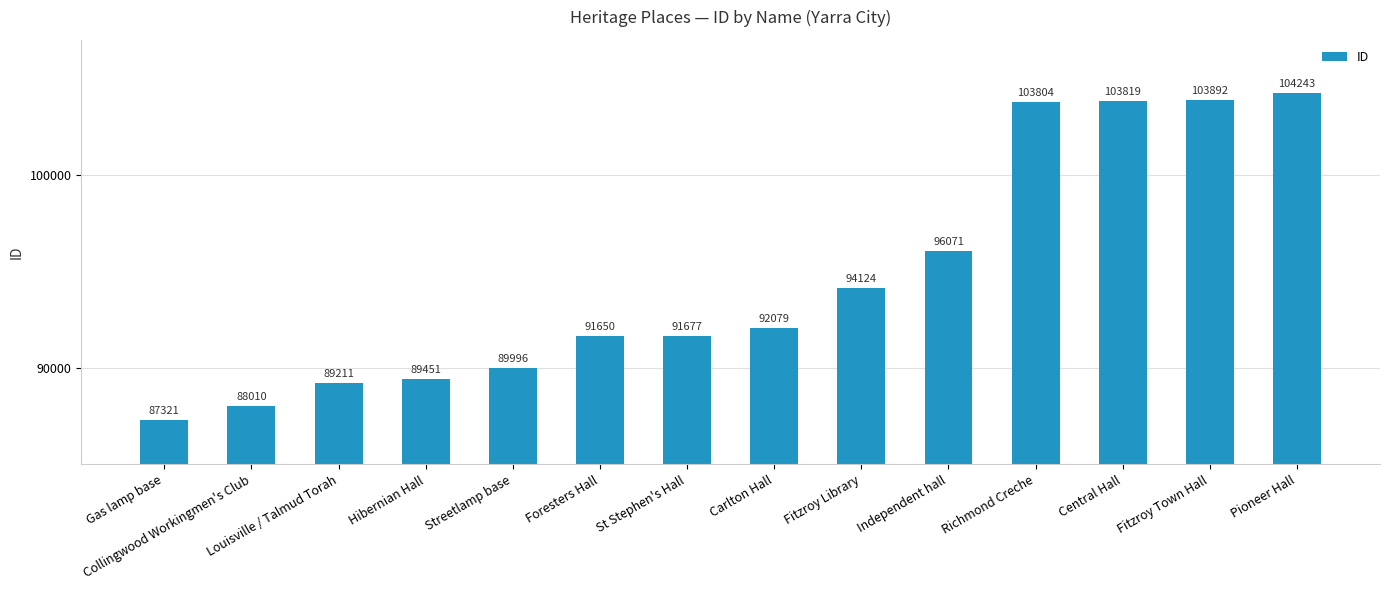

What is the label of the 9th bar from the right?

Foresters Hall